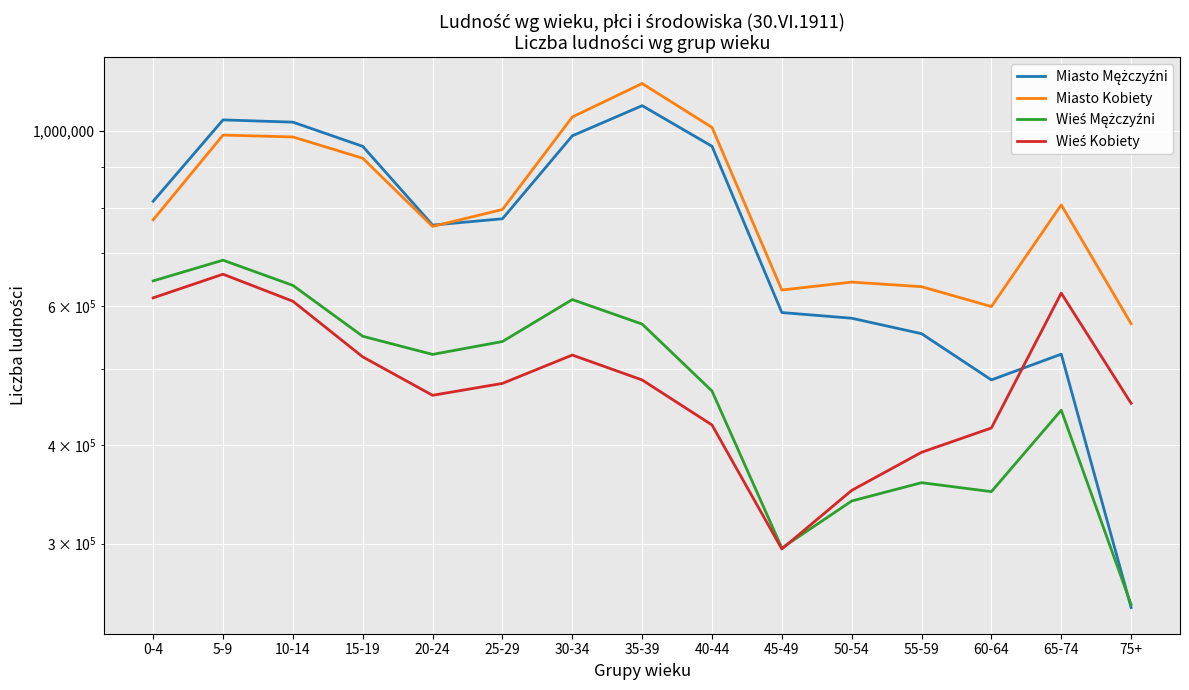

Is it true that Miasto Kobiety equals 232126 at 25-29?

False